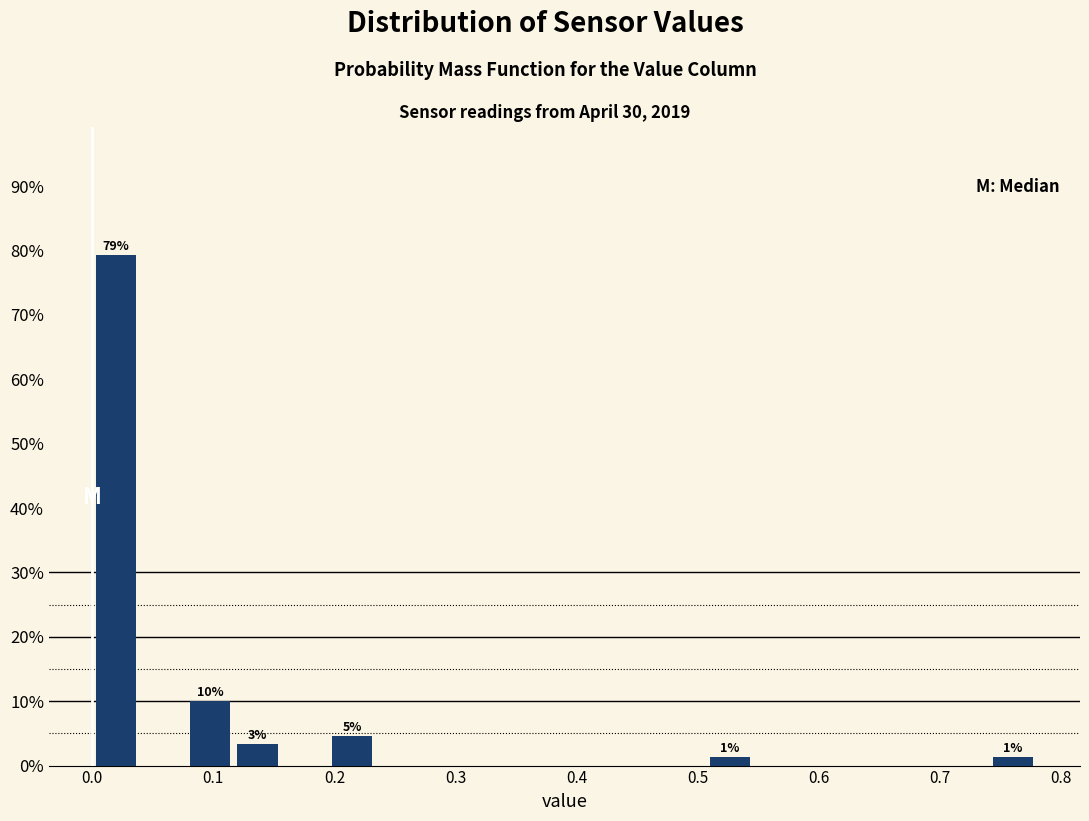

Around what value on the x-axis is the tallest bar? Give the approximate position of its centre, as read against the axis.

0.02